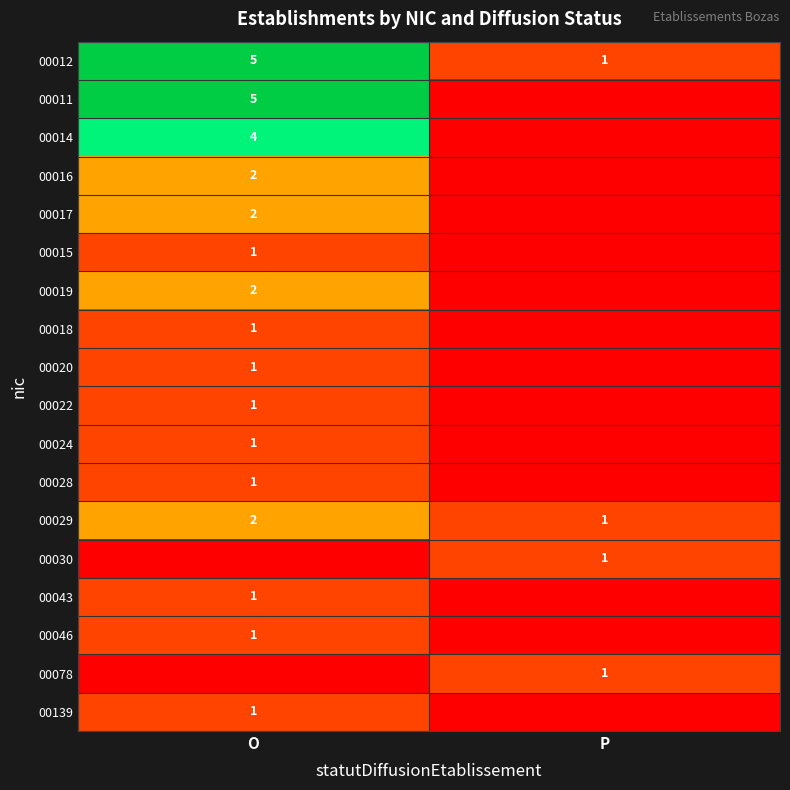

Which category has the lowest value in the 00029 series?

P